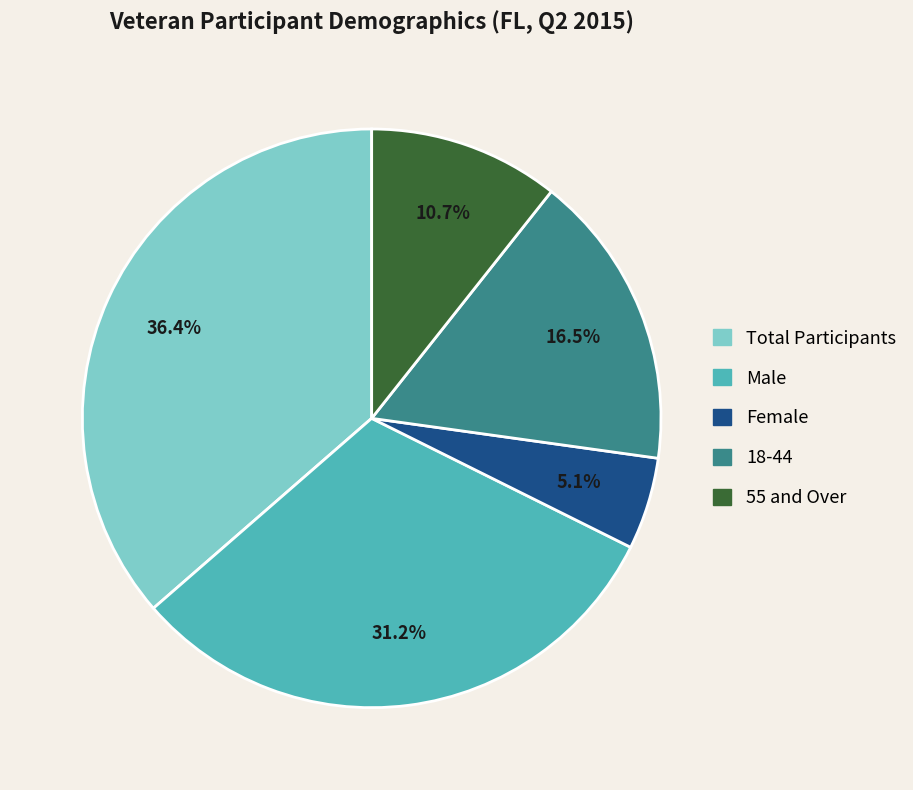

What is the largest slice in the pie chart?

Total Participants